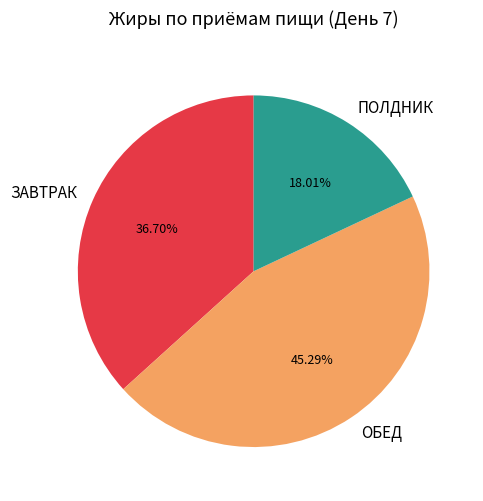

The ОБЕД slice represents 31% of the pie. True or false?

False